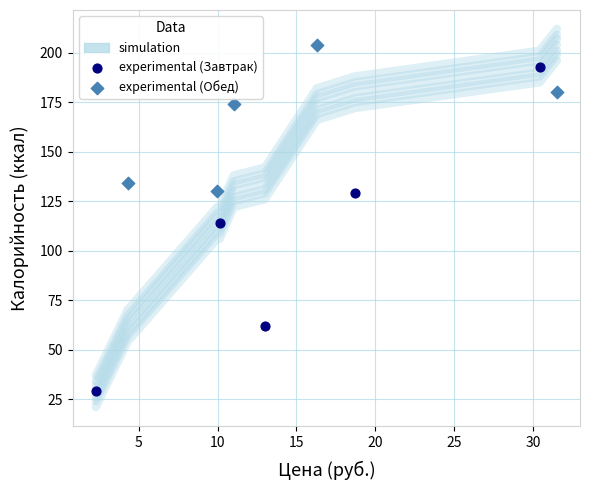

Which series reaches the maximum Y coordinate?

experimental (Обед)